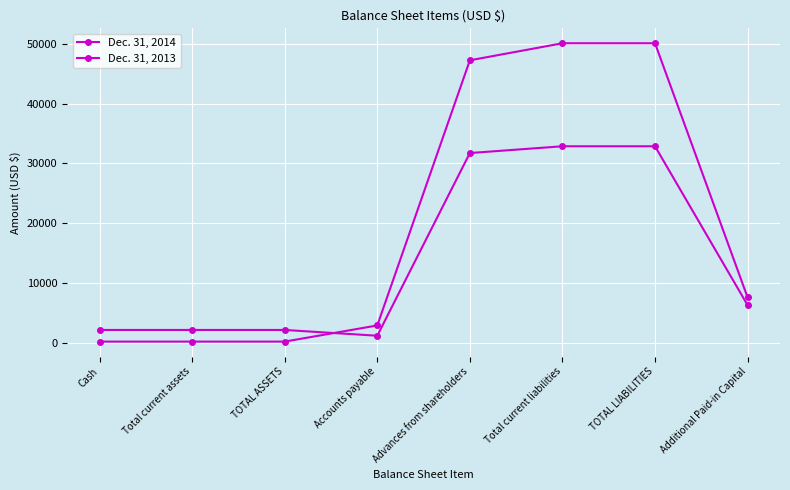

Rank the categories by Dec. 31, 2013 value from highest to lowest.

Total current liabilities, TOTAL LIABILITIES, Advances from shareholders, Additional Paid-in Capital, Cash, Total current assets, TOTAL ASSETS, Accounts payable